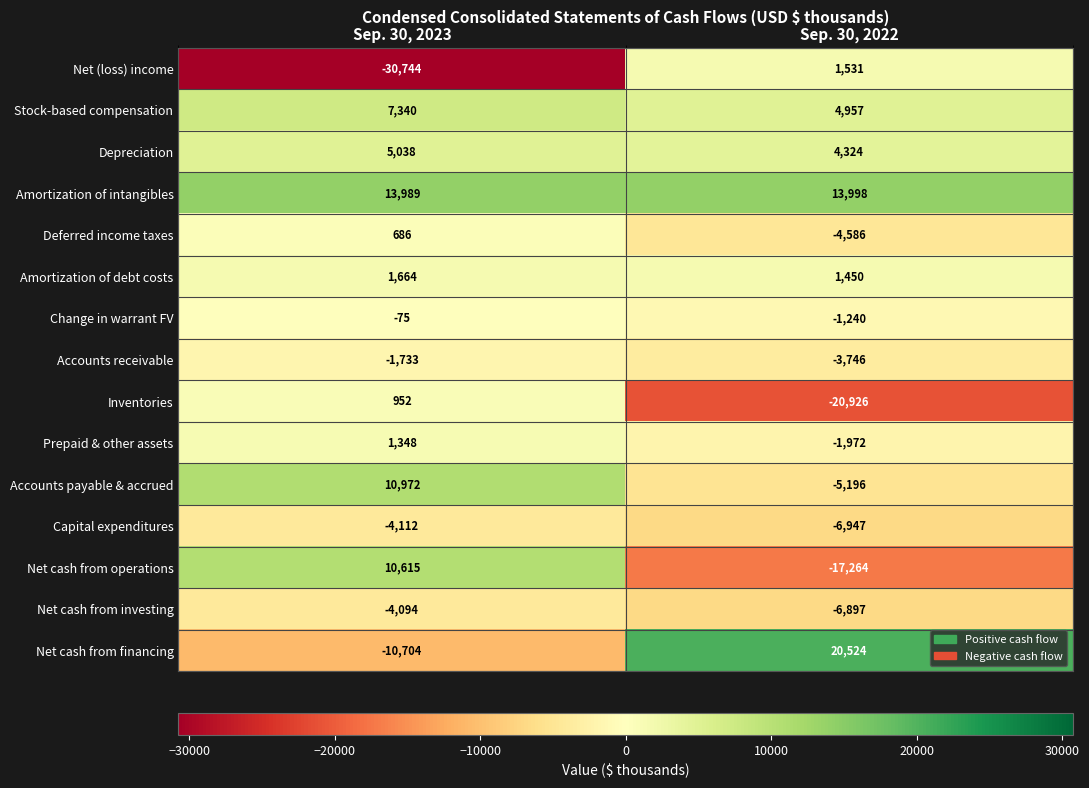

Which series has the largest total across all categories?

Amortization of intangibles